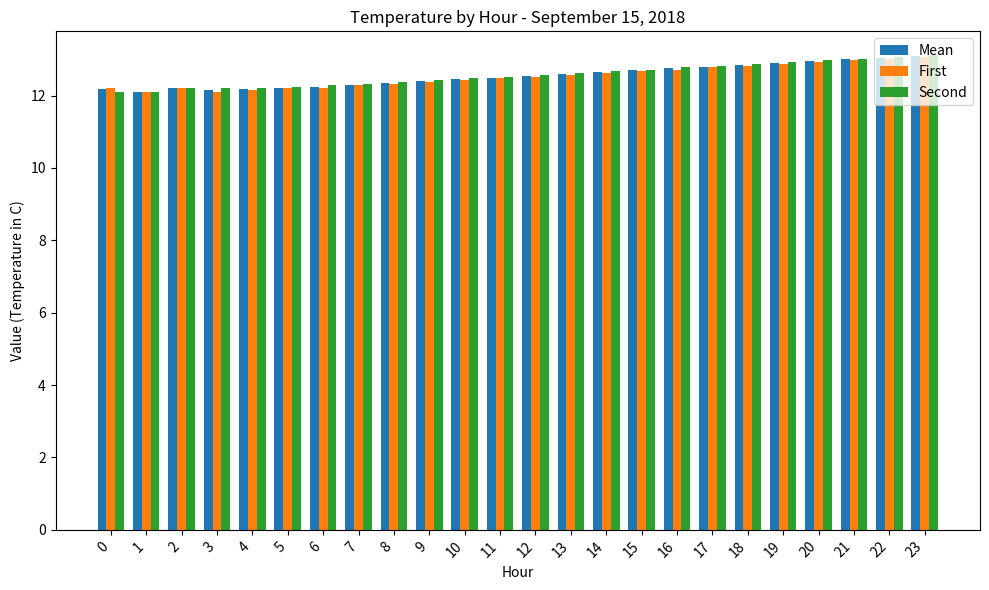

How many groups of bars are there?

24